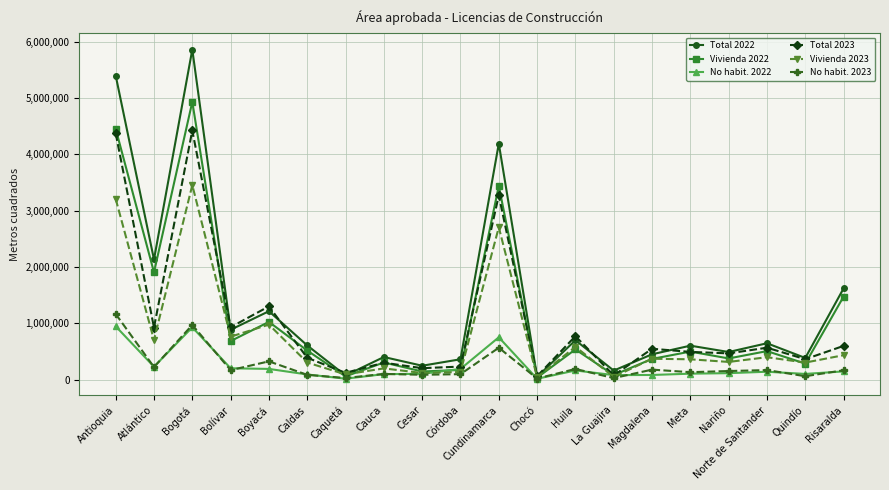

What is the difference between the highest and lowest values at Meta?

497387